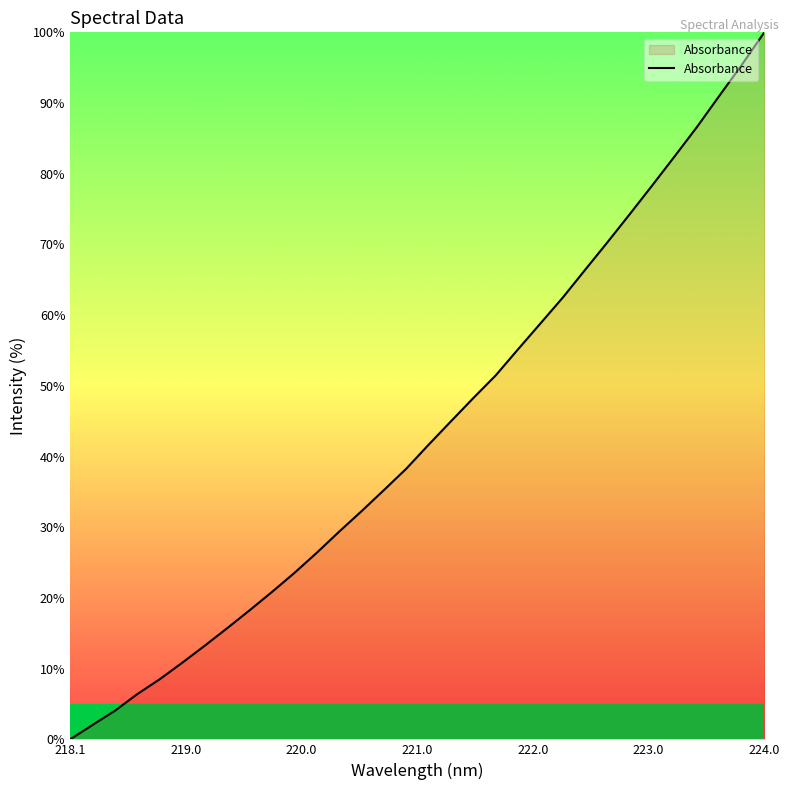

What is the maximum value shown in the chart?

100.0